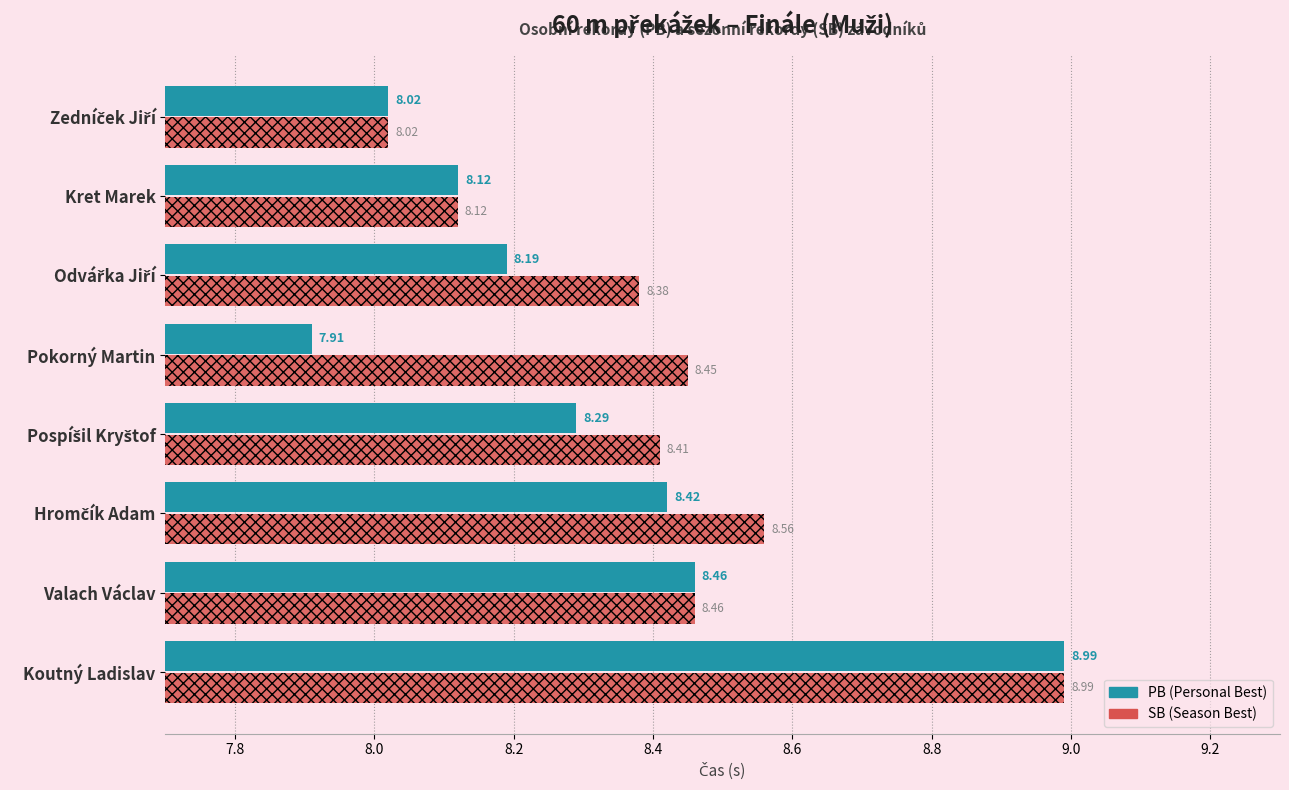

What is the total value across all series at Pokorný Martin?

16.4